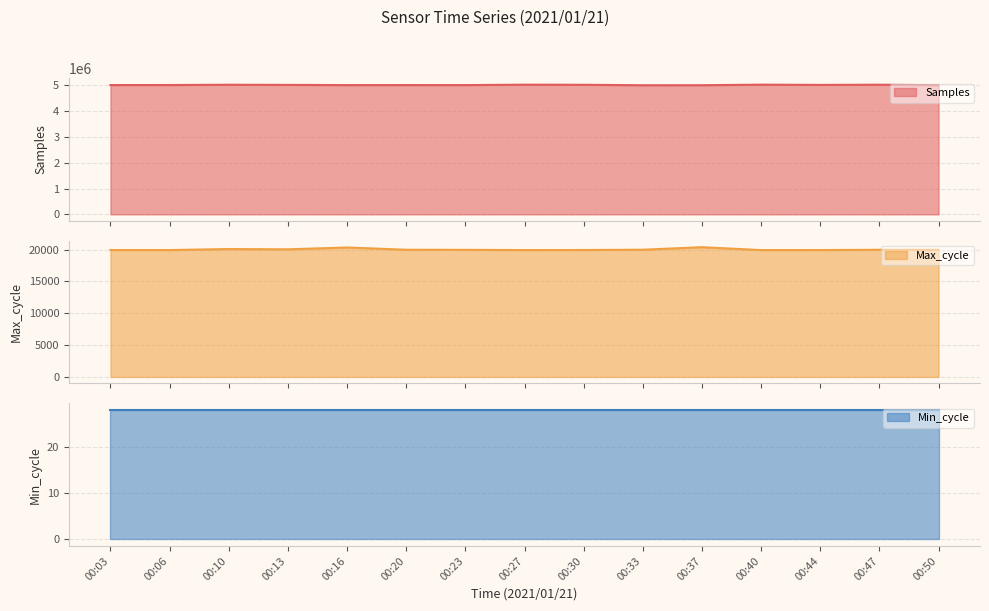

What is the approximate value of Max_cycle at 00:13?

20031